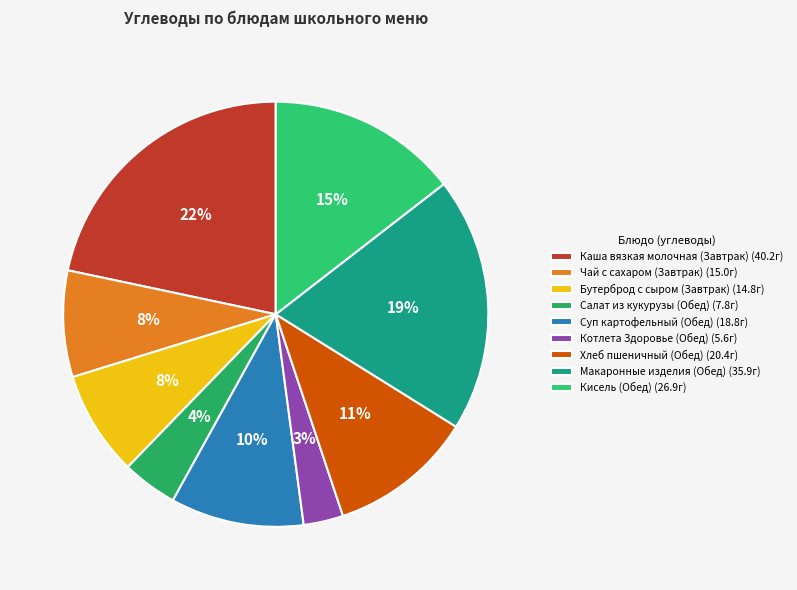

What is the total percentage of Макаронные изделия (Обед) and Суп картофельный (Обед)?

29.5%